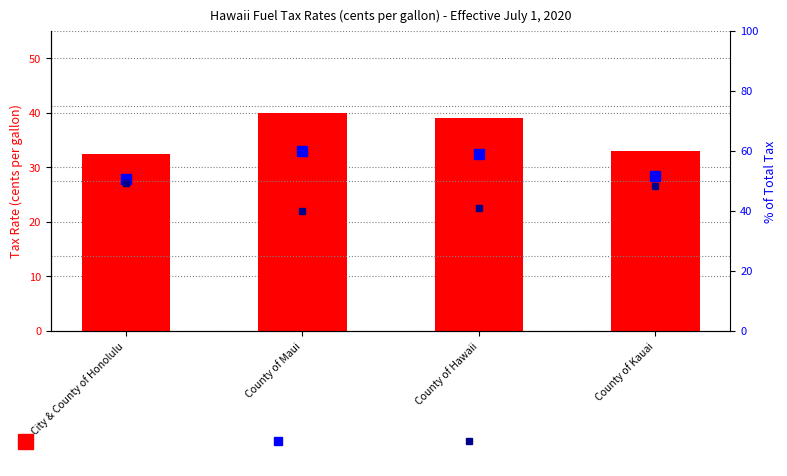

Rank the categories by Total Tax value from highest to lowest.

County of Maui, County of Hawaii, County of Kauai, City & County of Honolulu